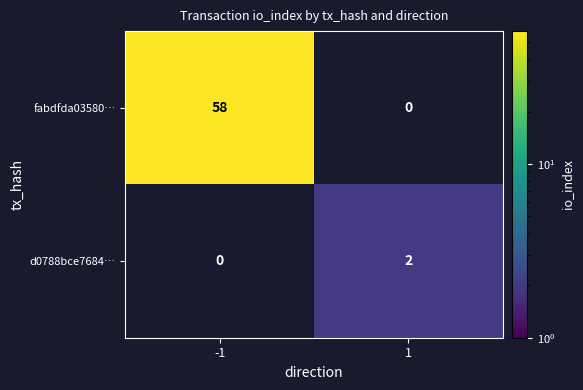

What is the sum of all fabdfda03580… values?

58